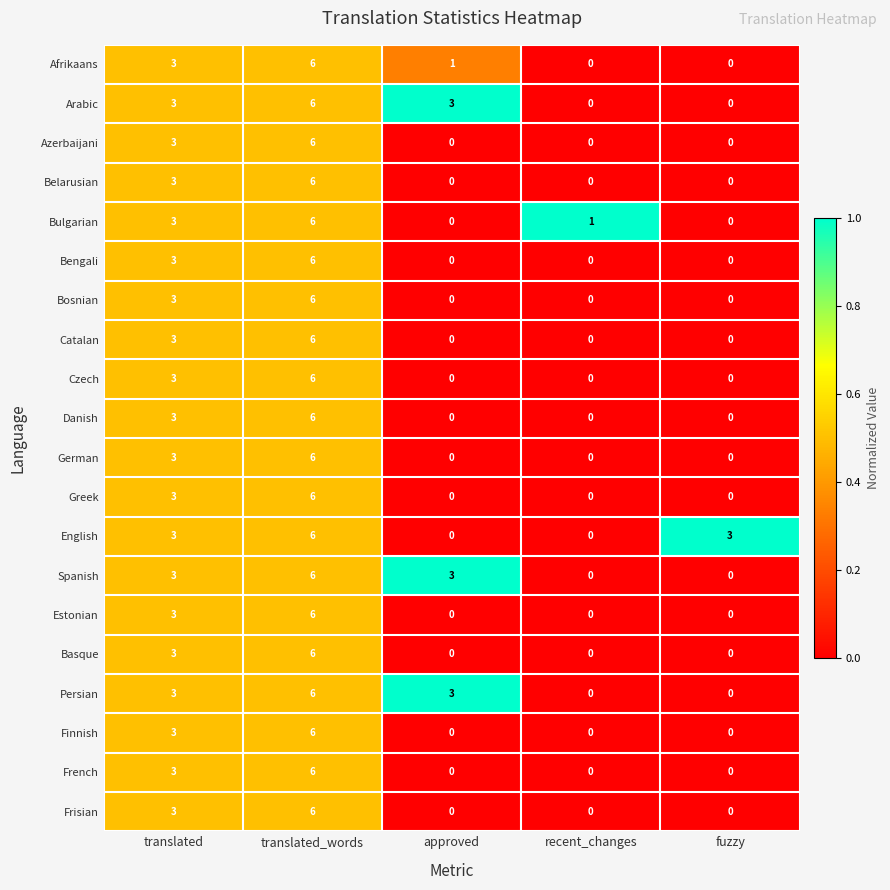

What is the total value across all series at translated_words?

120